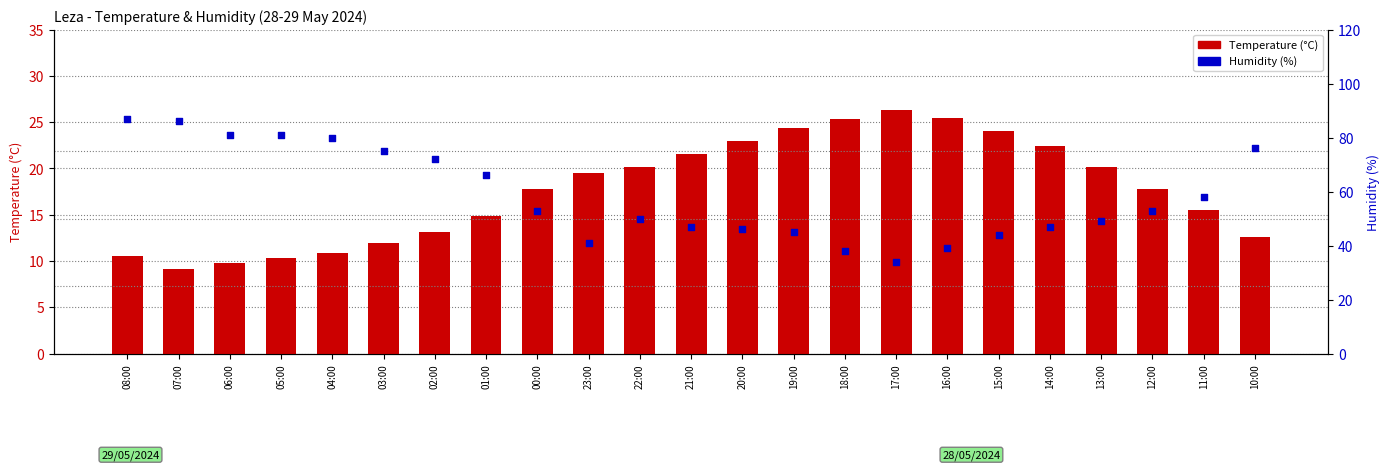

What is the total value across all series at 08:00?

97.5